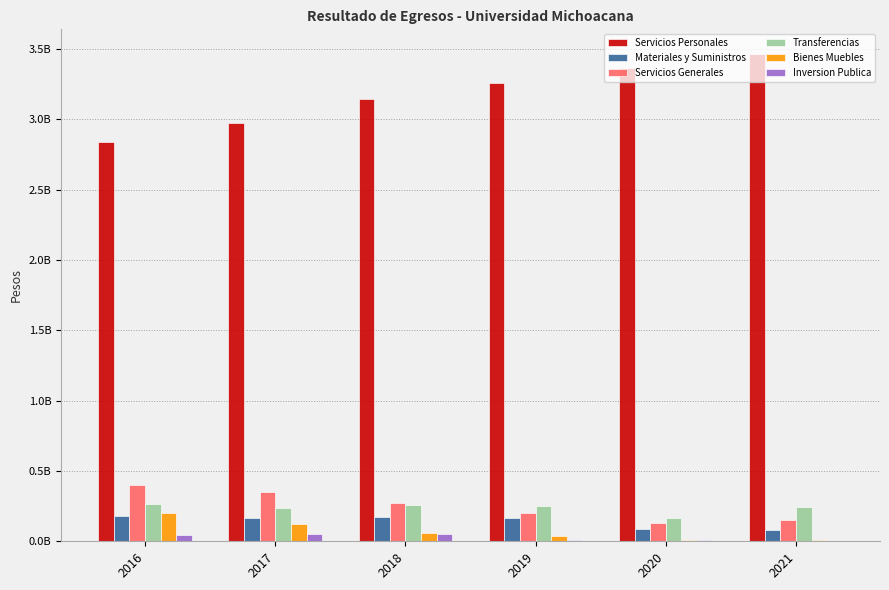

What are all the series names shown in the legend?

Servicios Personales, Materiales y Suministros, Servicios Generales, Transferencias, Bienes Muebles, Inversion Publica